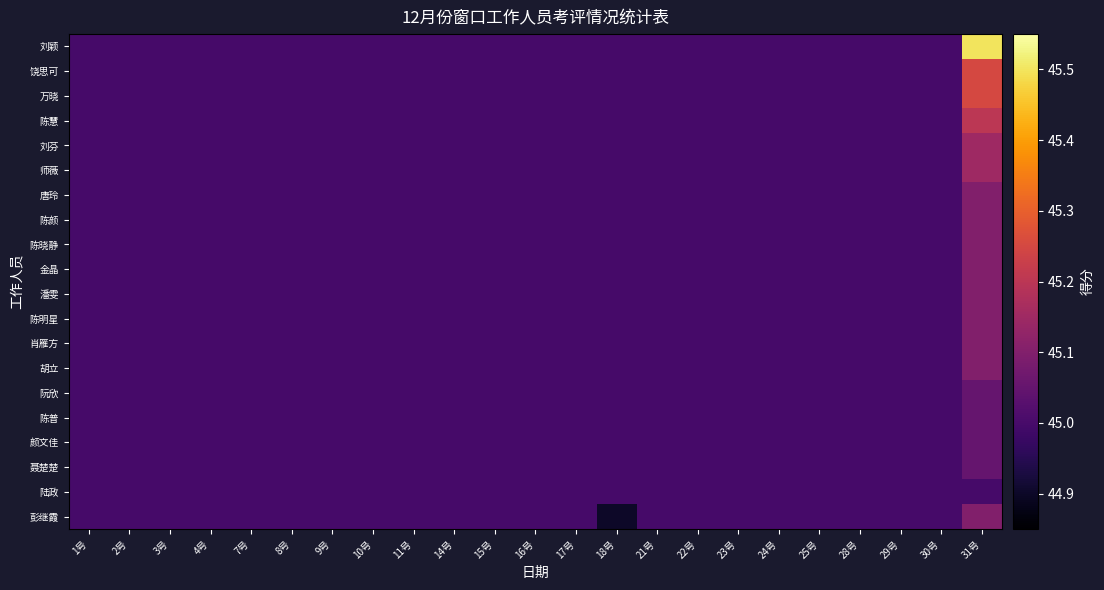

At which category does the chart reach its peak across all series?

31号